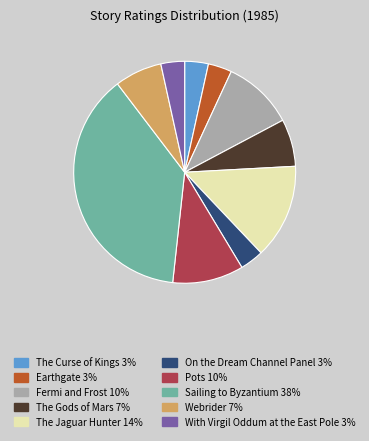

Is it true that Sailing to Byzantium is 46% of the pie?

False